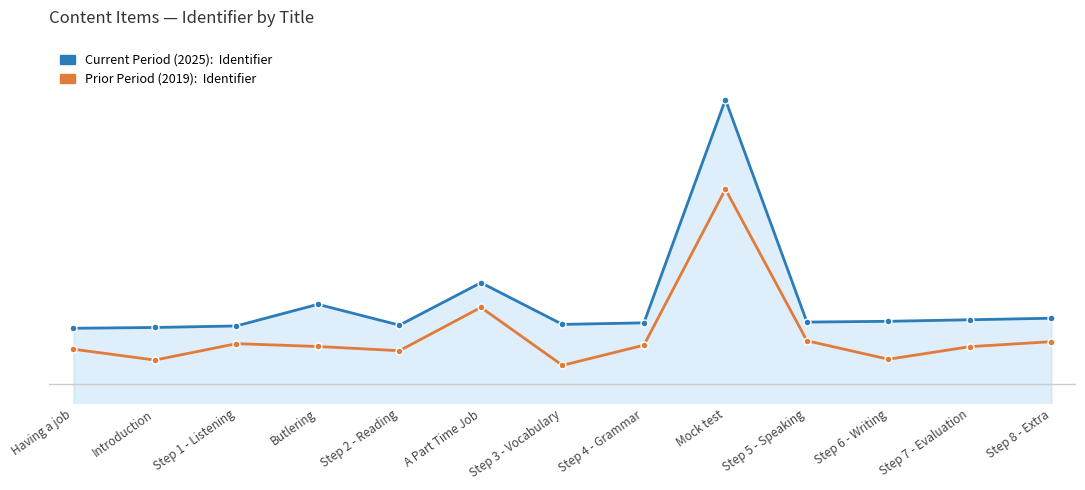

Reading right to left, transcribe all the data shown in this chart.

Current Period - Identifier: 32.6	32.2	31.8	31.6	90.0	31.4	31.0	42.0	30.8	36.3	30.6	30.2	30.0
Prior Period - Identifier: 26.5	25.2	21.9	26.7	66.5	25.6	20.3	35.5	24.1	25.2	26.0	21.7	24.5